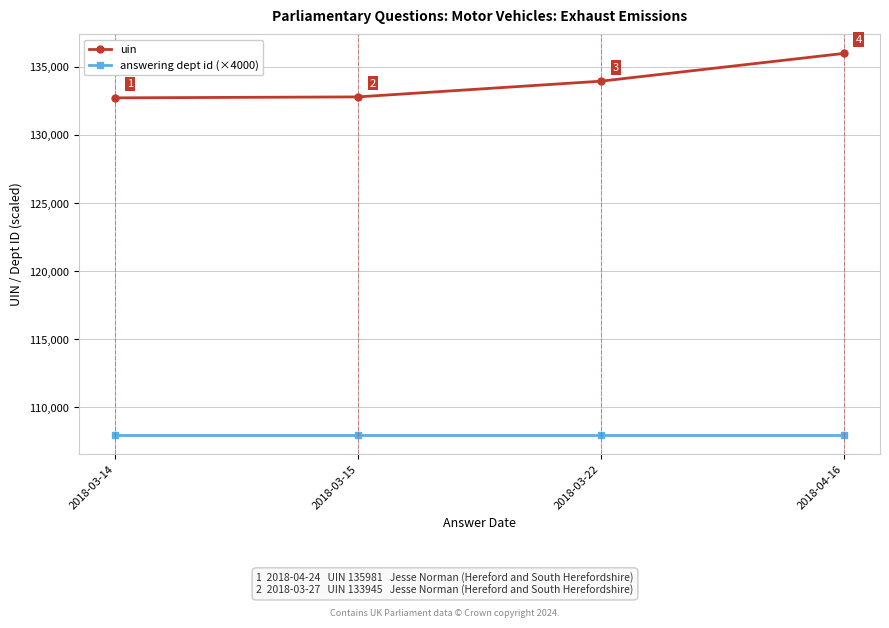

What is the value of the answering dept id (×4000) point at the 2nd from the left?

108000